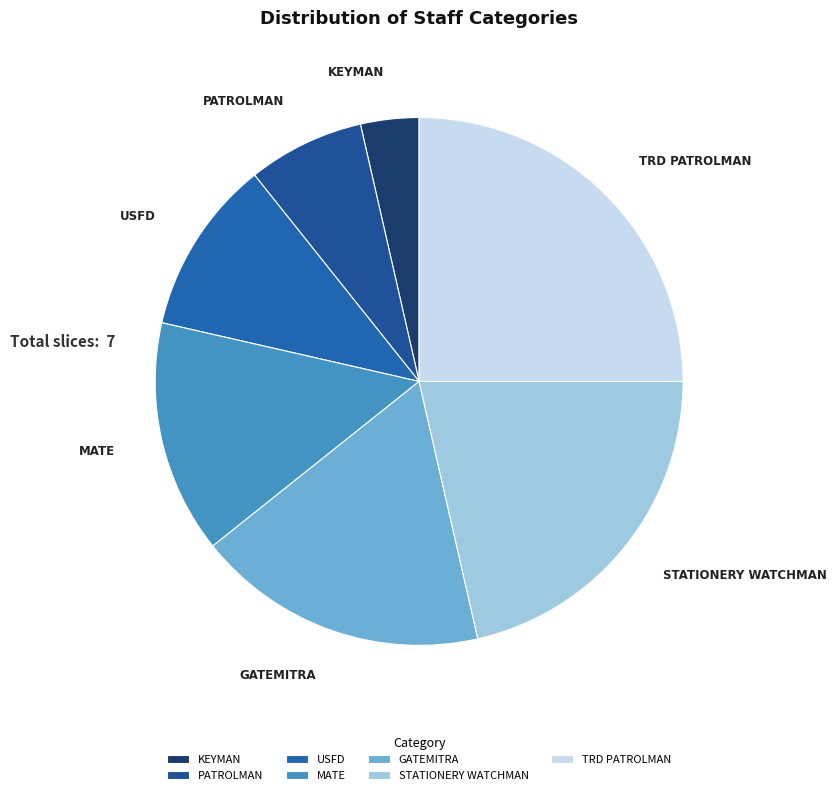

Is there any slice that represents more than half of the pie?

No